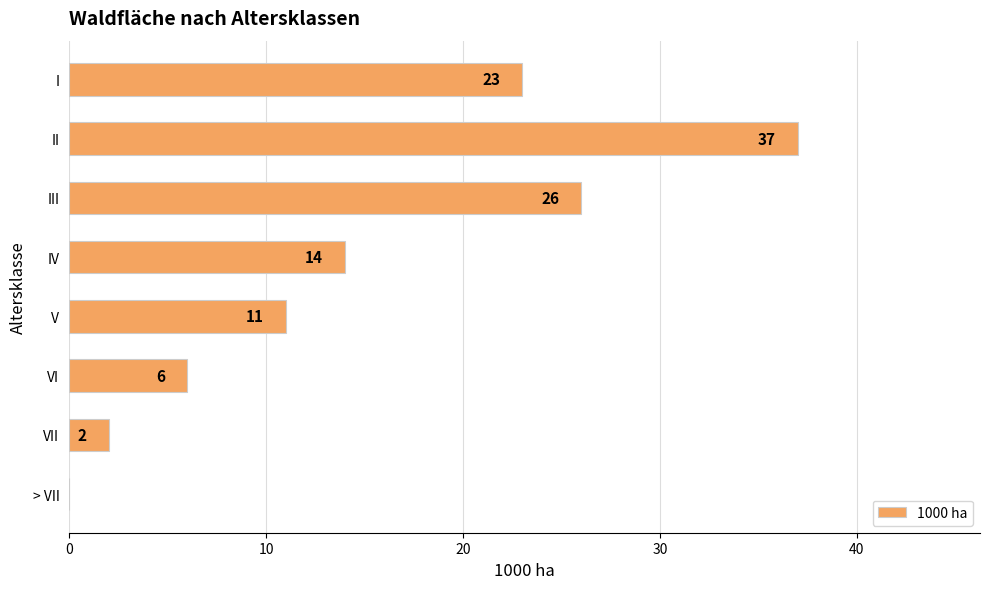

Are the bars horizontal?

Yes